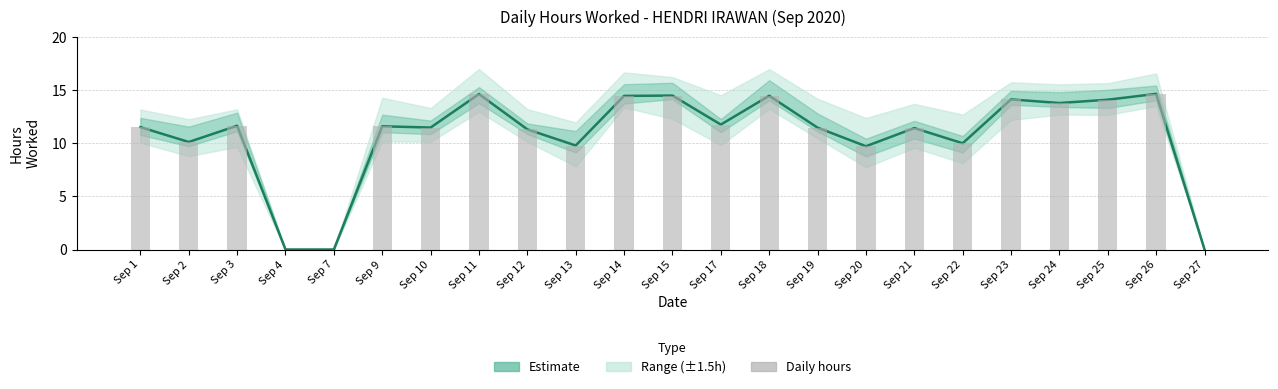

At which label does the data first exceed 11?

Sep 1